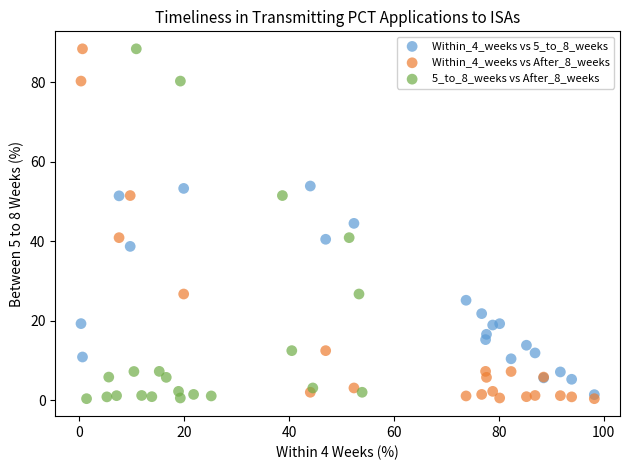

What are all the series names shown in the legend?

Within_4_weeks vs 5_to_8_weeks, Within_4_weeks vs After_8_weeks, 5_to_8_weeks vs After_8_weeks